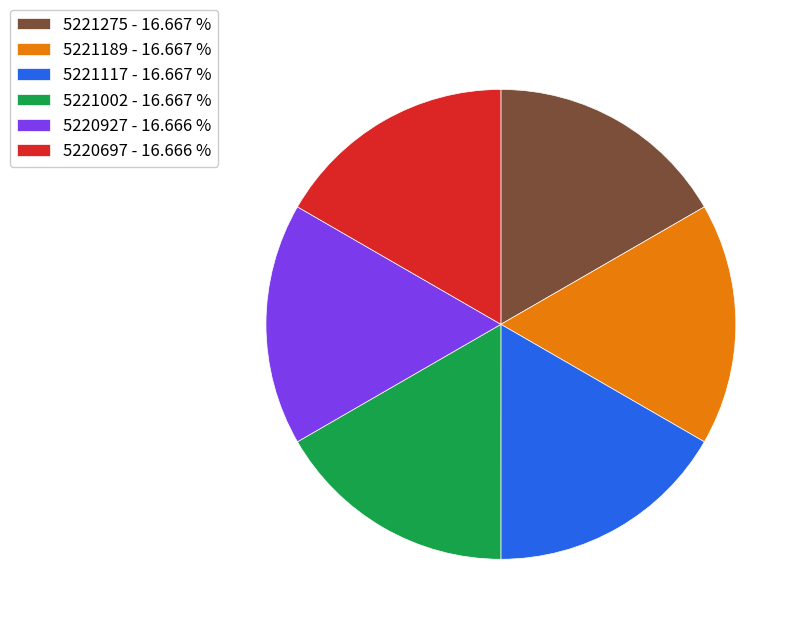

Is there any slice that represents more than half of the pie?

No